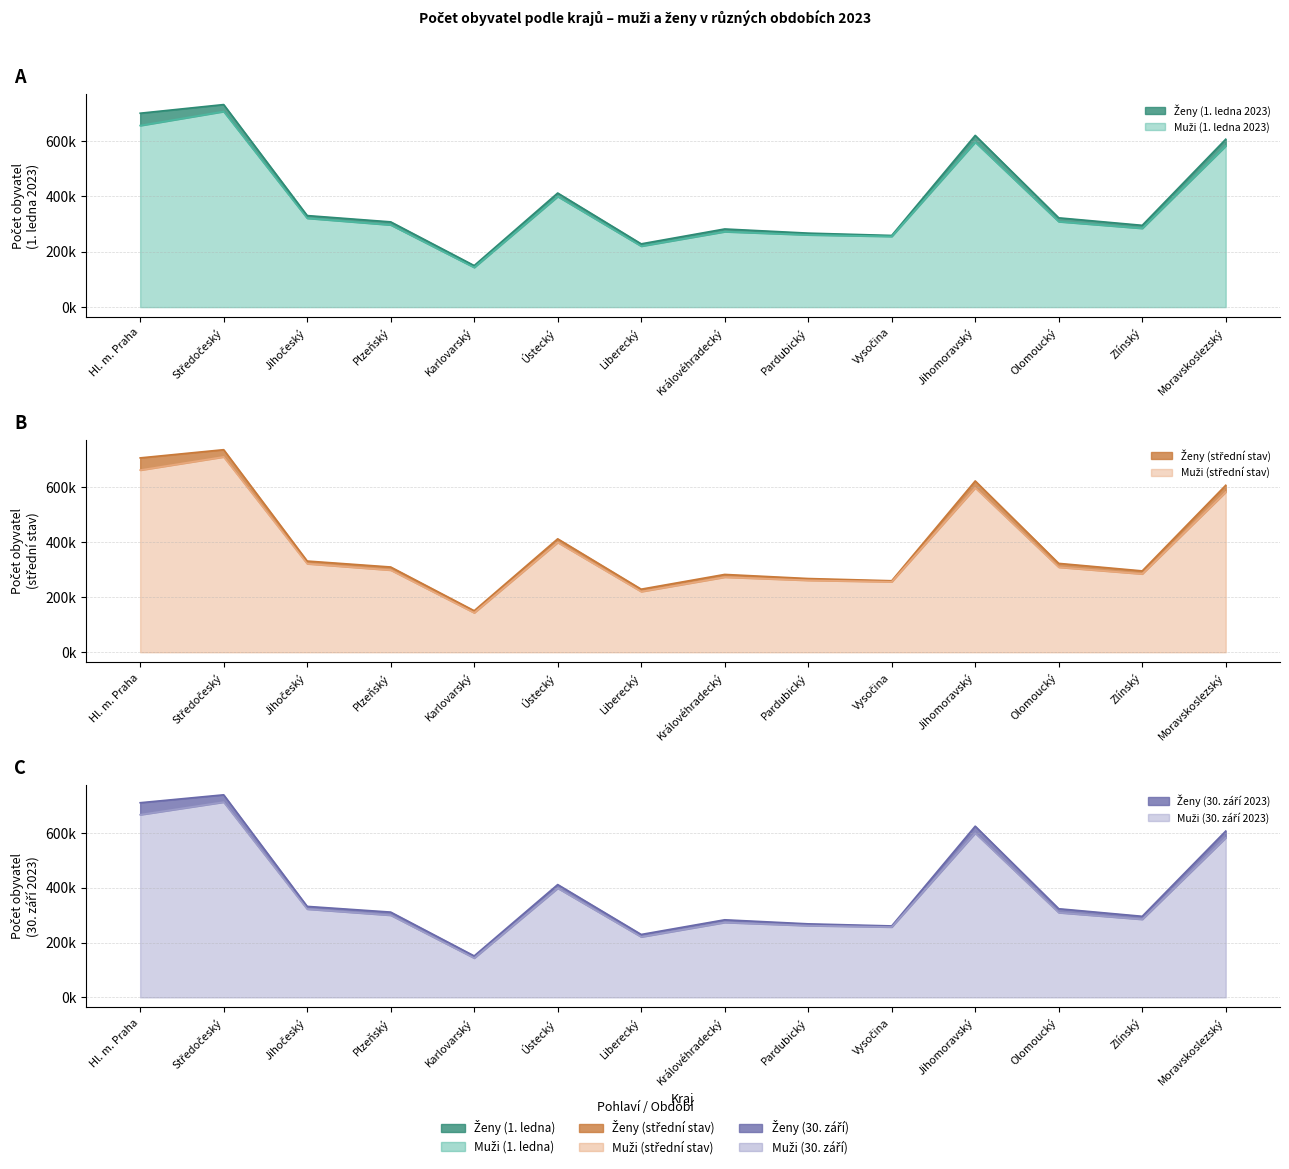

Reading right to left, extract all data points from this chart.

Muži (1. ledna 2023): 582694	284855	309040	596399	255697	261290	272756	220435	399879	143370	297189	321352	707185	656382
Ženy (1. ledna 2023): 606980	295676	322762	620801	259080	267471	282511	228742	412458	150225	308199	330951	732206	700944
Muži (střední stav): 582670	284937	309276	598025	256341	261650	273199	220627	399373	143566	298783	321892	710480	662364
Ženy (střední stav): 607253	295852	323156	623004	260021	268049	282961	229376	412479	151018	309997	331656	736593	706776
Muži (30. září 2023): 582550	284962	309349	599491	256841	261903	273508	220808	398513	143479	299957	322275	712814	666716
Ženy (30. září 2023): 607062	295884	323473	624802	260757	268347	283144	229611	411711	151274	311224	332061	739299	710420